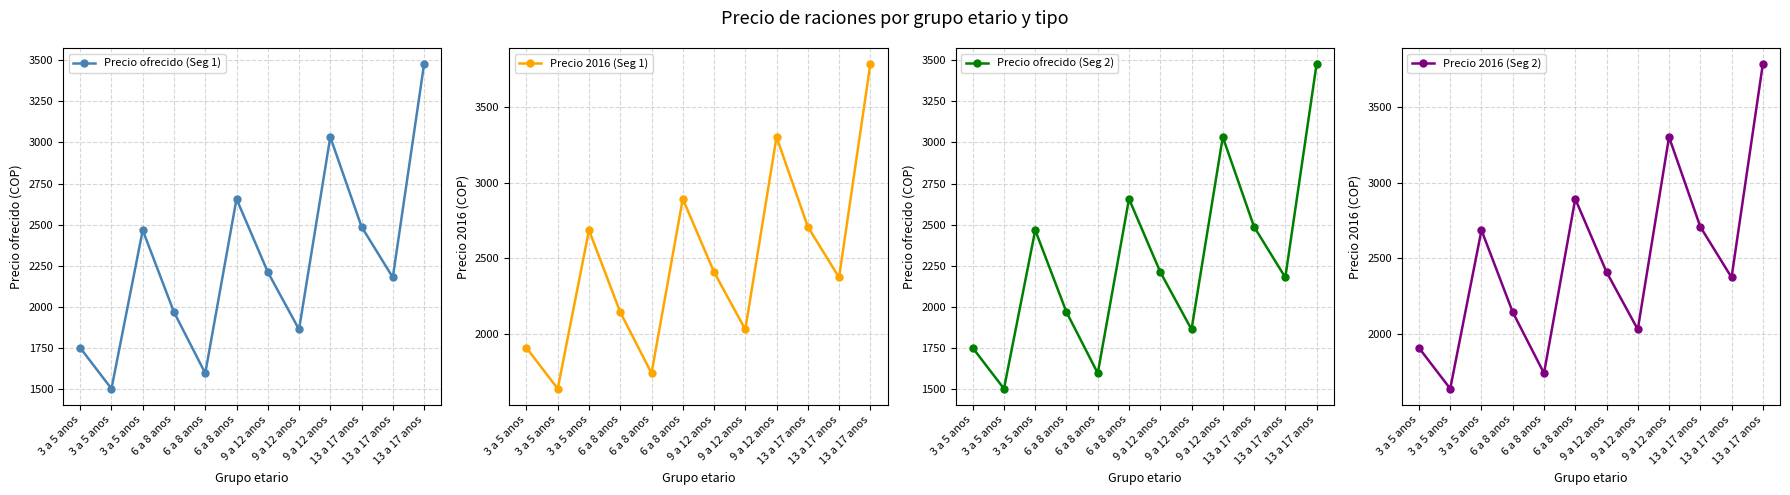

Which has a higher value, 13 a 17 anos or 6 a 8 anos?

13 a 17 anos